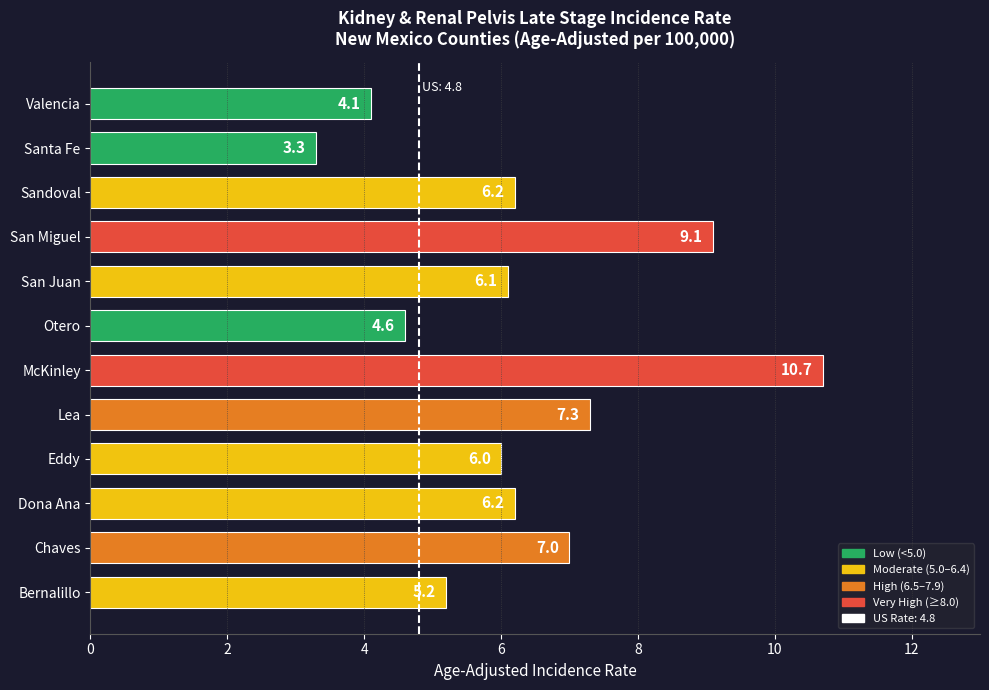

True or false: the data shows 5.2 at Bernalillo.

True